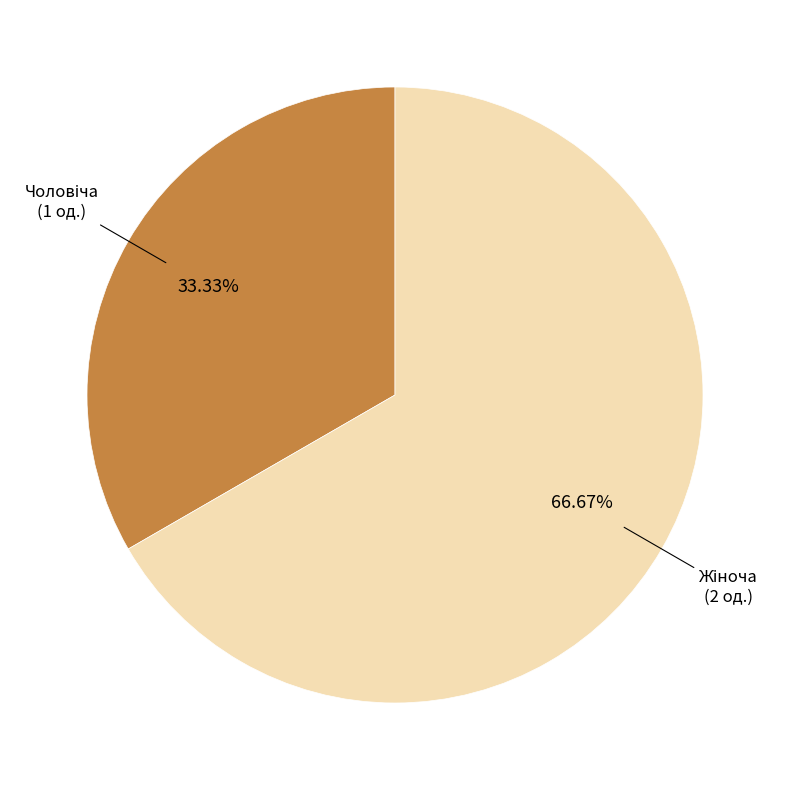

Does any single category account for the majority?

Yes